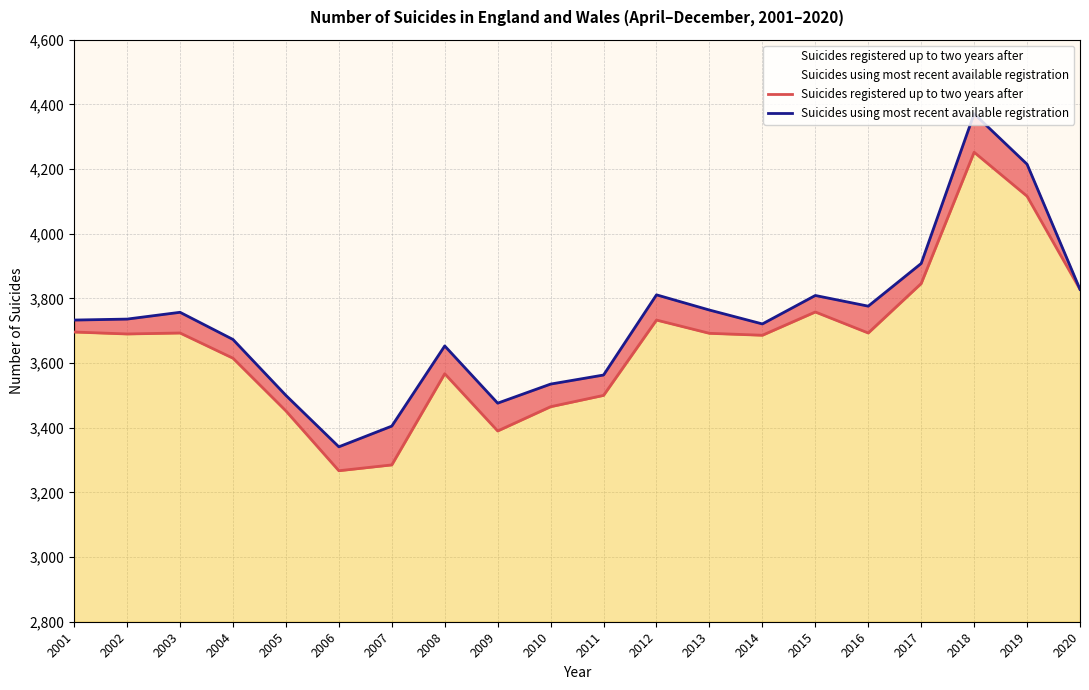

True or false: Suicides registered up to two years after and Suicides using most recent available registration cross at least once.

False